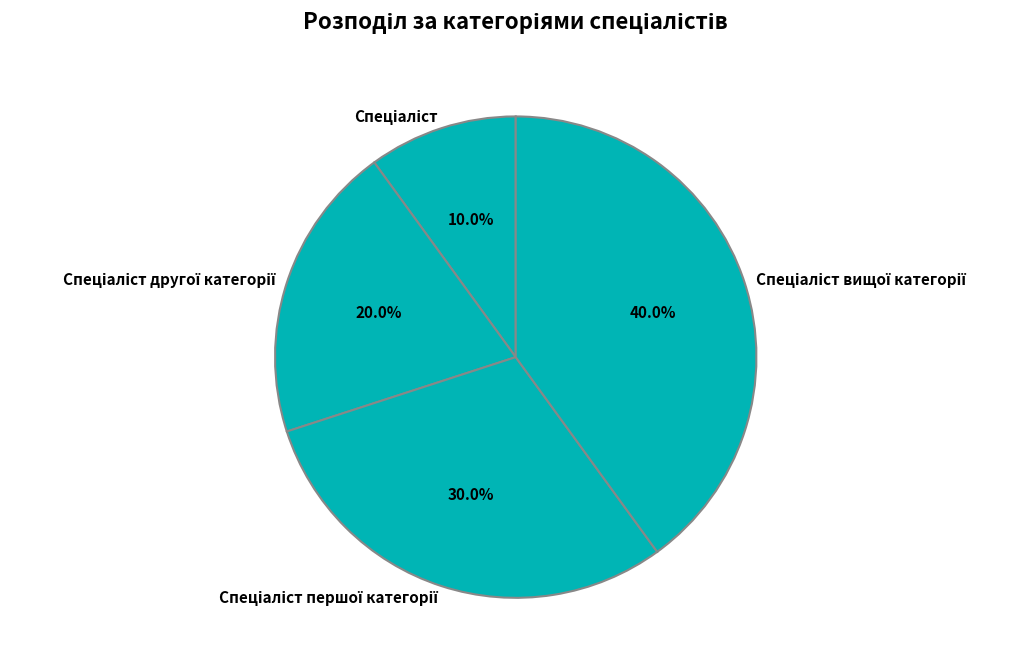

Does any single category account for the majority?

No